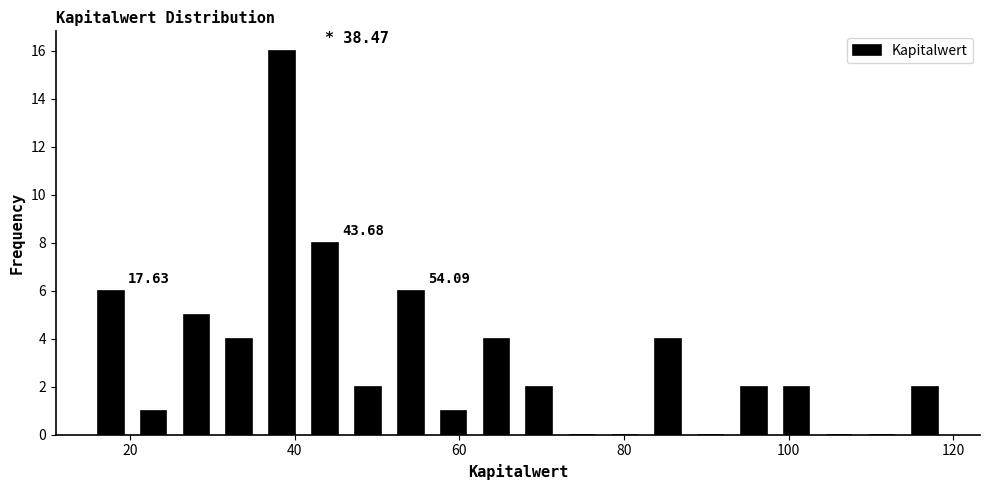

Read against the x-axis, roughly where is the centre of the tallest bar?

38